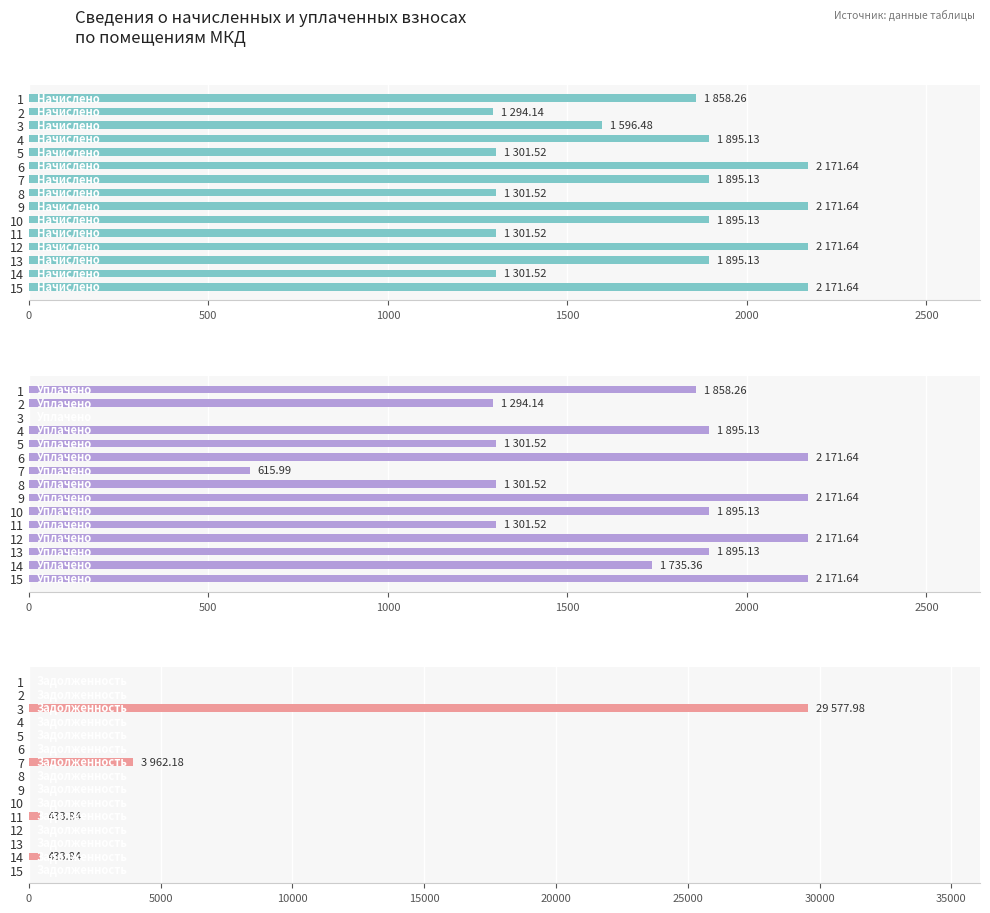

Which series has the widest spread of values?

Задолженность